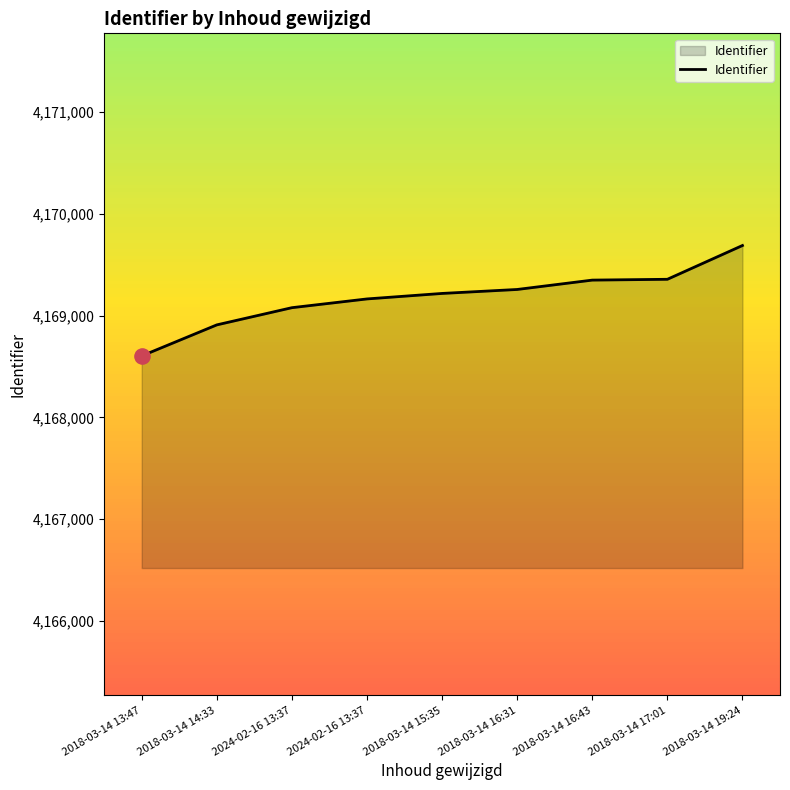

What is the change in value from 2024-02-16 13:37 to 2018-03-14 16:31?

+93